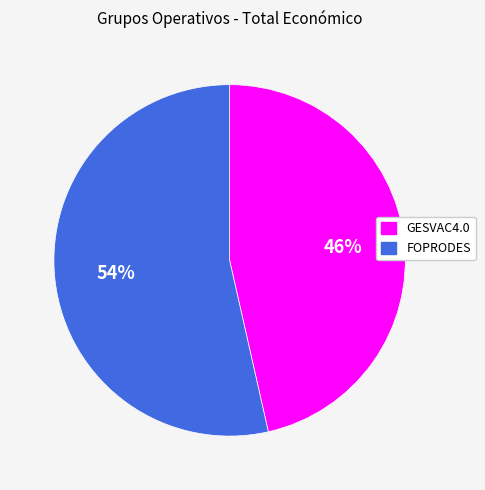

What percentage is the FOPRODES slice, to the nearest percent?

54%